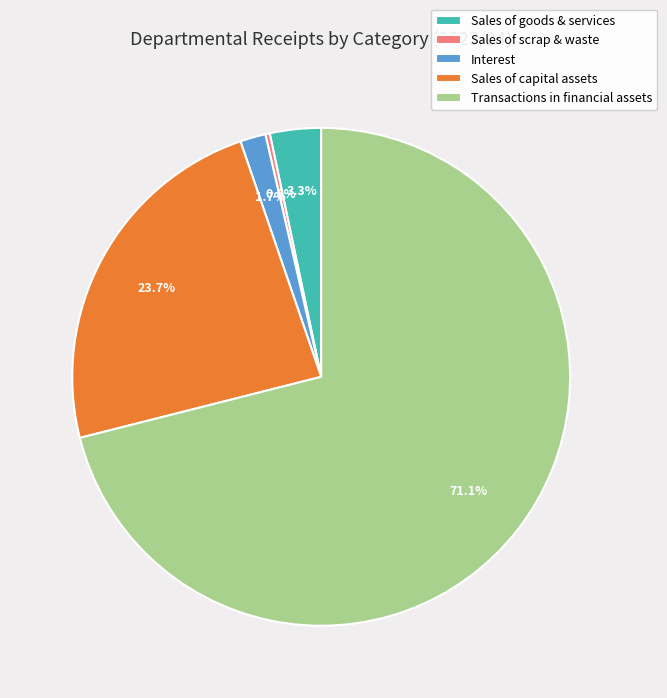

Rank the categories by value from lowest to highest.

Sales of scrap & waste, Interest, Sales of goods & services, Sales of capital assets, Transactions in financial assets